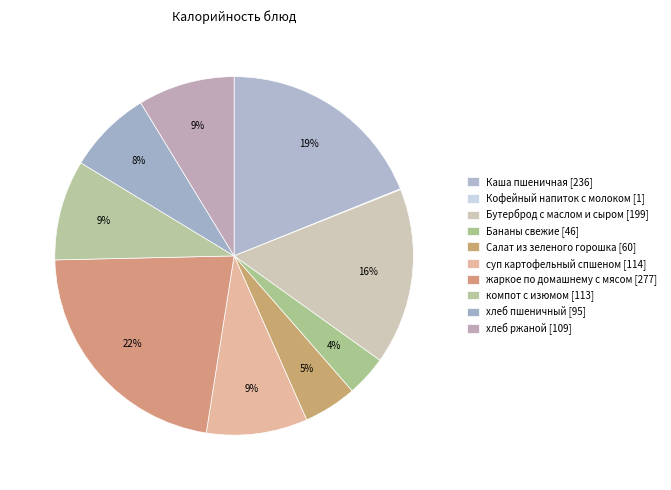

Which slice is the smallest?

Кофейный напиток с молоком